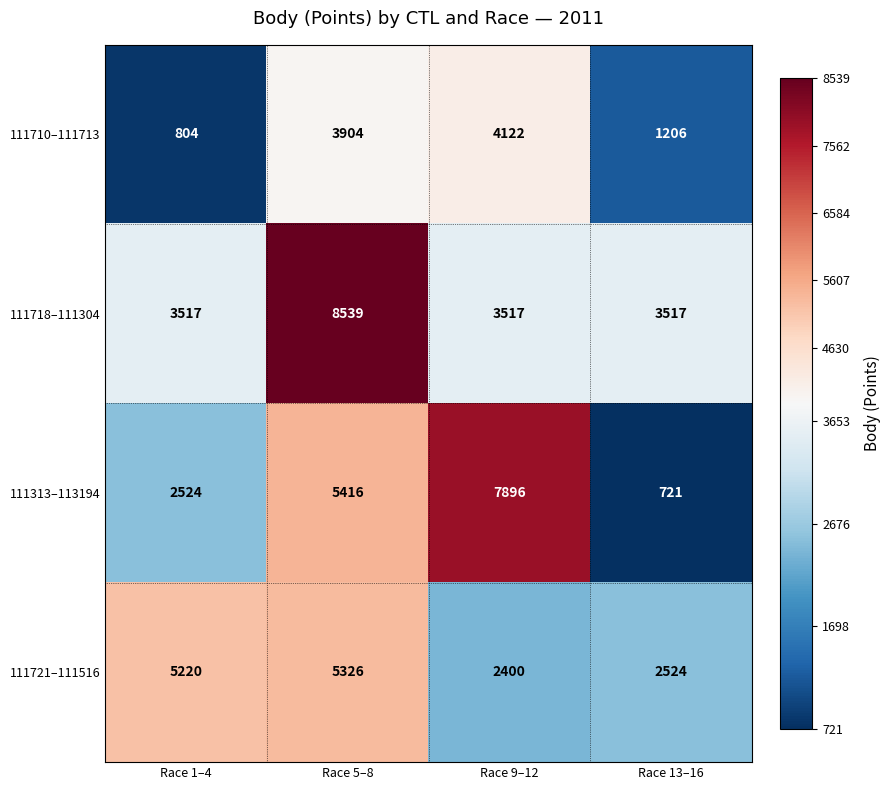

Which series has the widest spread of values?

111313–113194